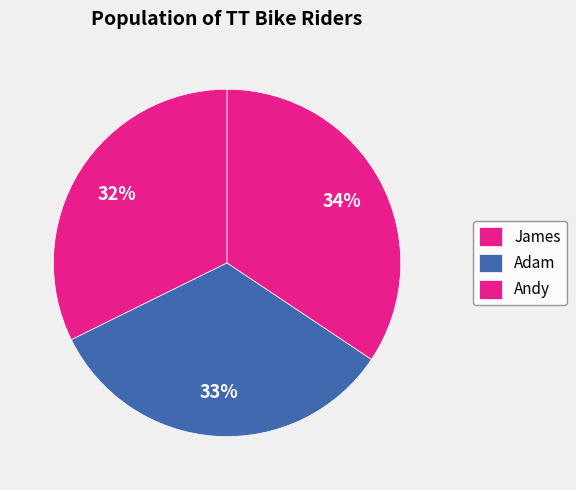

Count the number of slices in the pie.

3